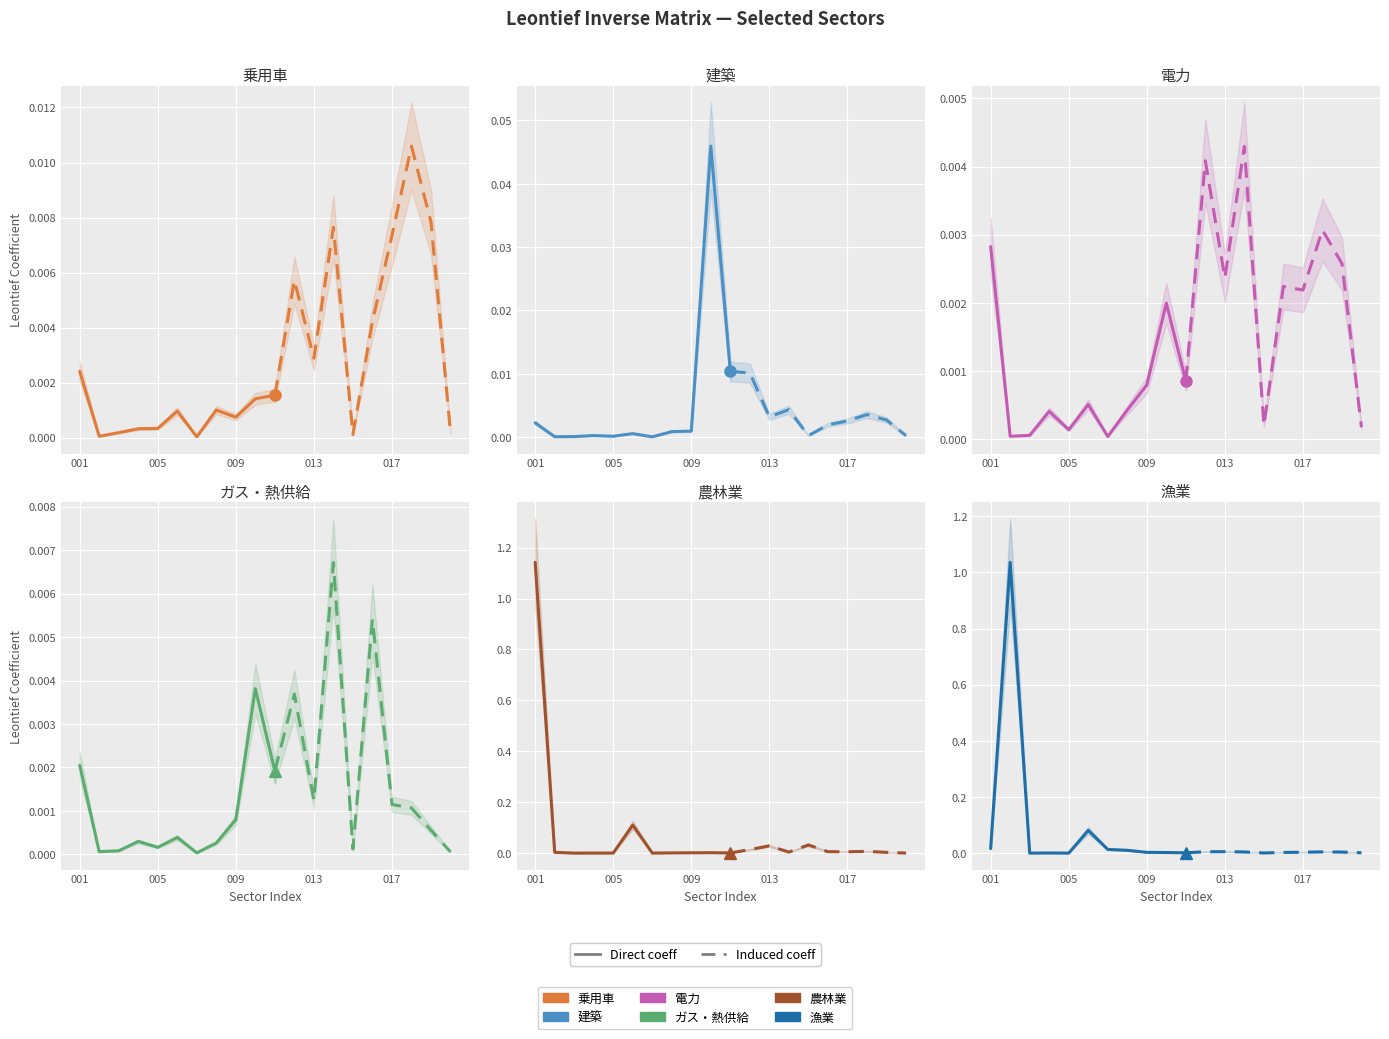

What is the sum of all 漁業 values?

1.2